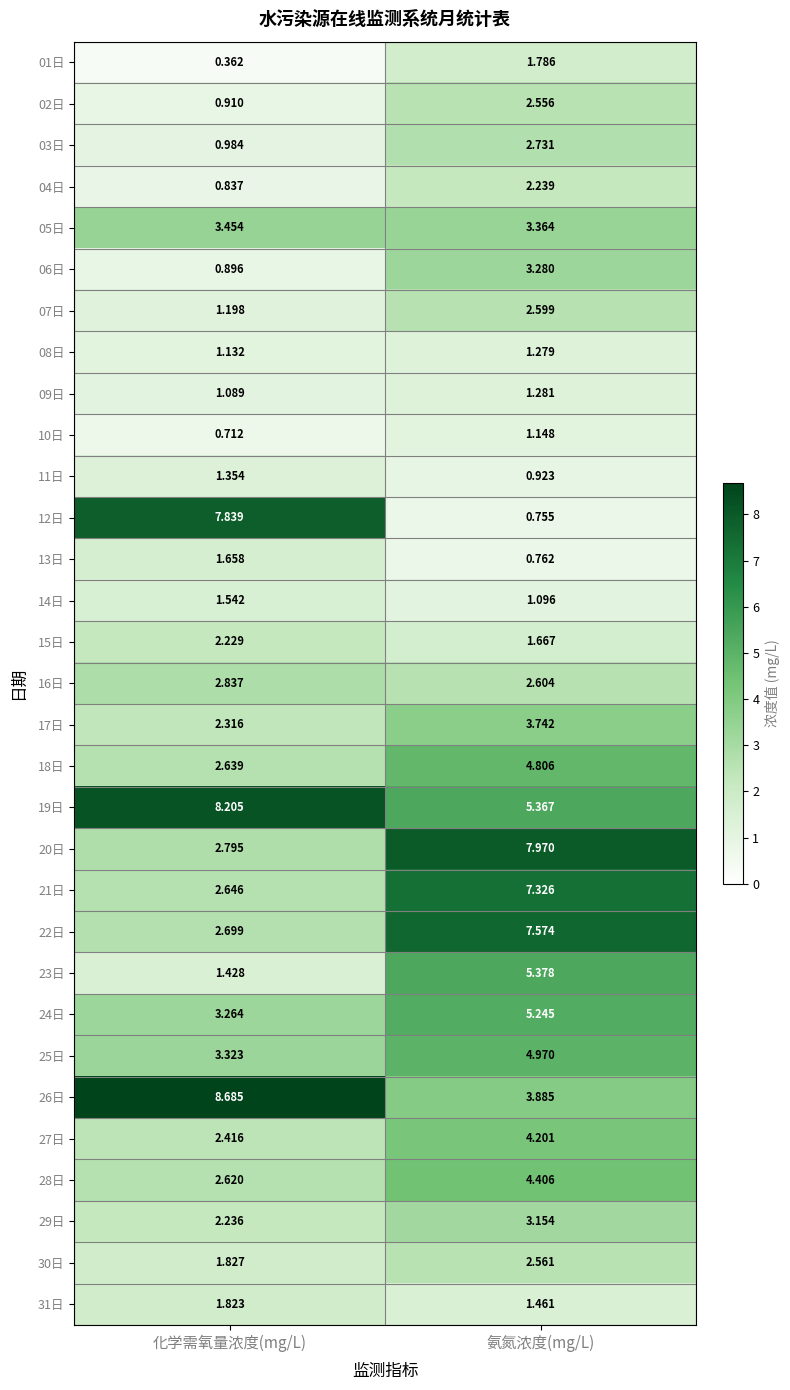

Which series has the largest total across all categories?

19日